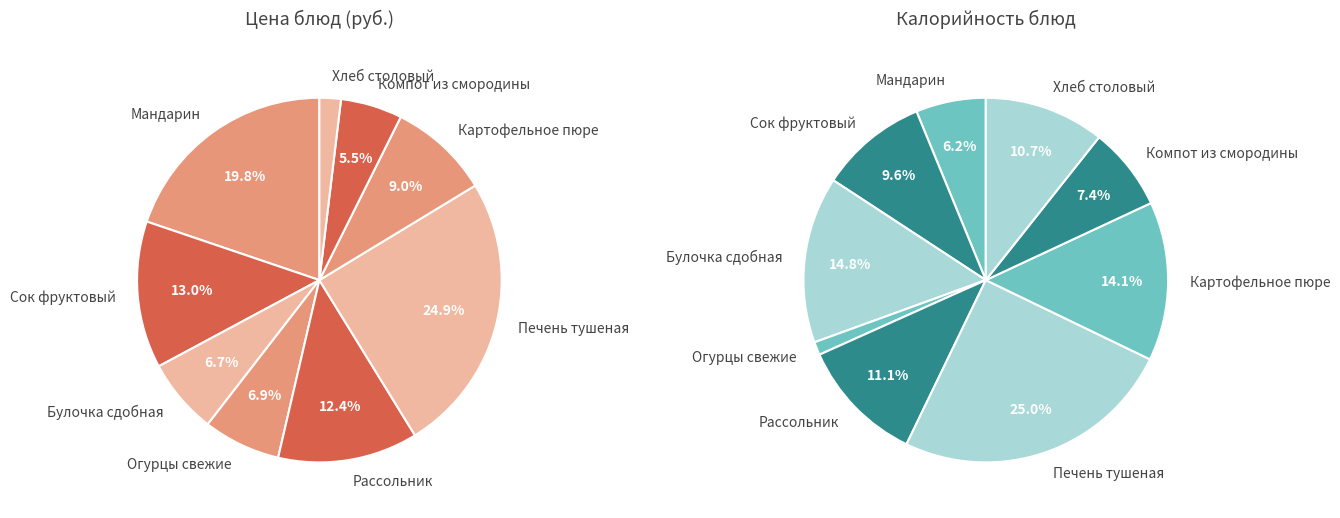

Is there a majority slice in this chart?

No